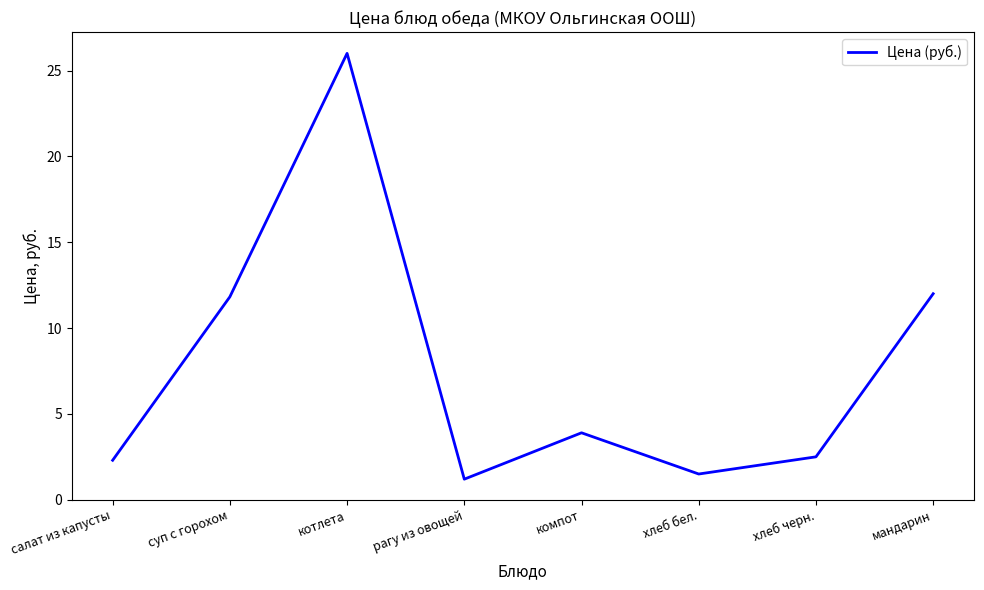

Reading right to left, transcribe all the data shown in this chart.

12.0	2.5	1.5	3.9	1.2	26.0	11.8	2.3